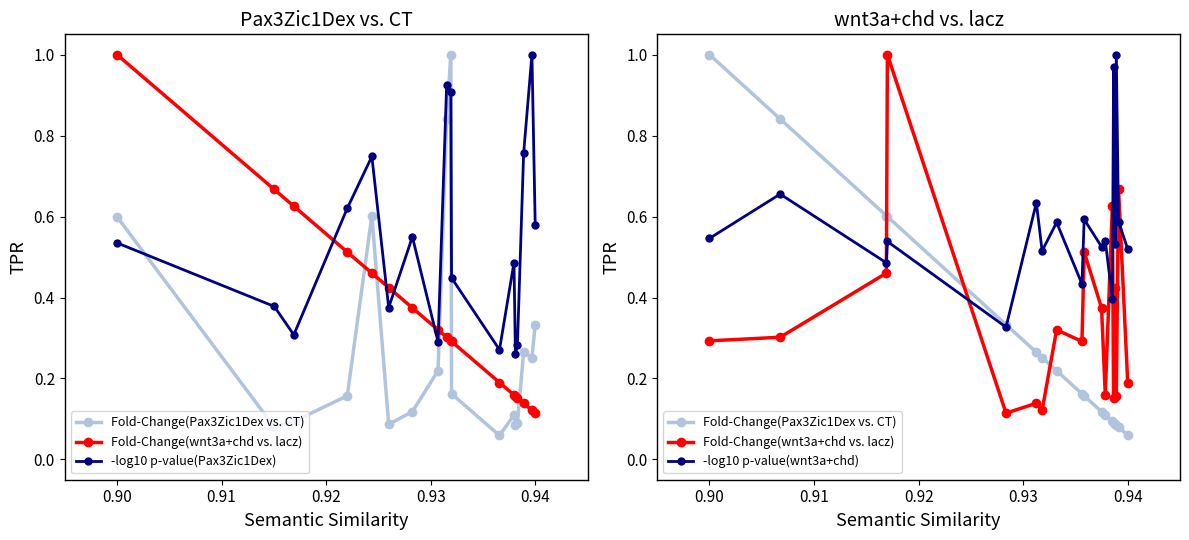

Which category has the highest value in the Fold-Change(wnt3a+chd vs. lacz) series?

0.92